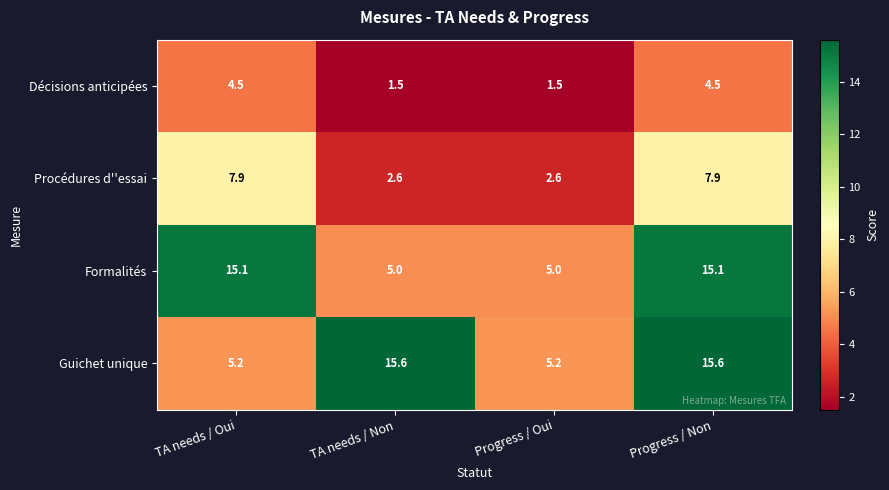

Which series has the largest range (max minus min)?

Guichet unique